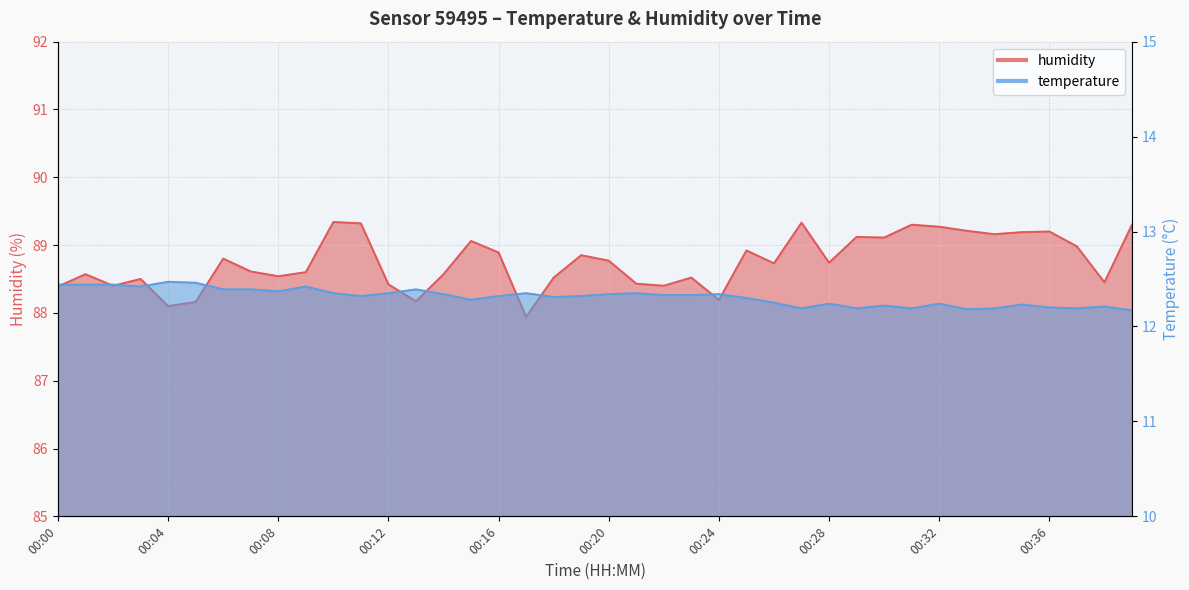

Between 00:28 and 00:11, which is larger?

00:11